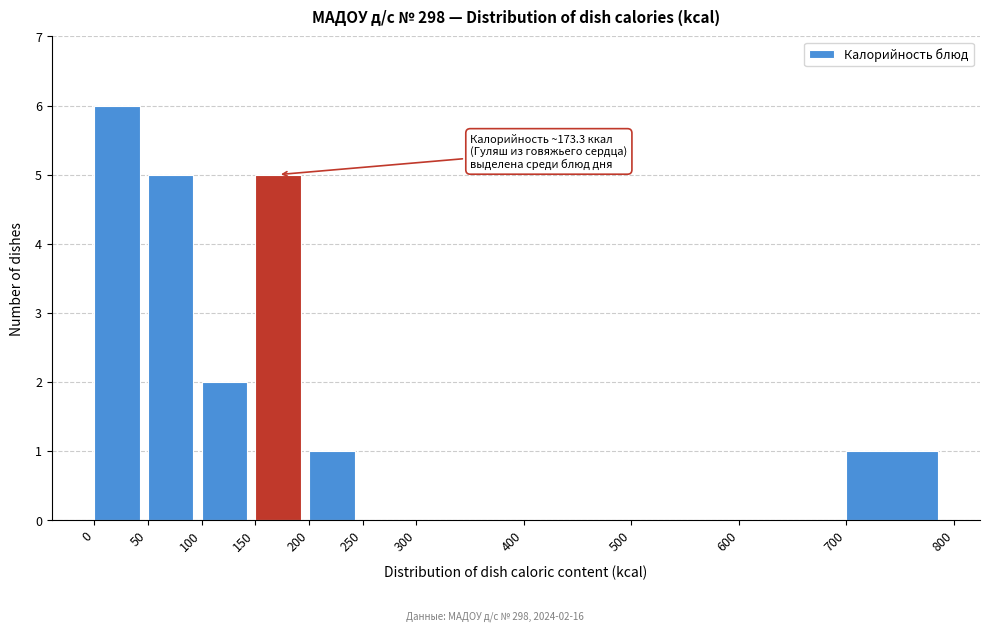

Over which range of the x-axis is the bar tallest?

0 to 50